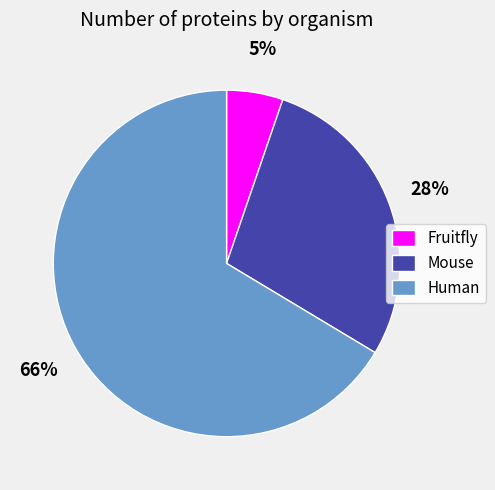

To the nearest percent, what portion does Fruitfly represent?

5%